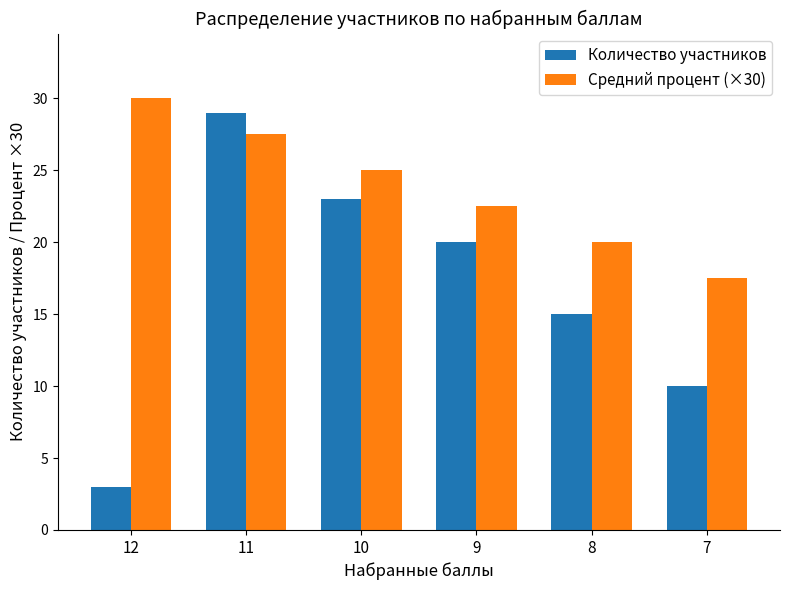

What is the difference between the second highest and minimum values in the Количество участников series?

20.0